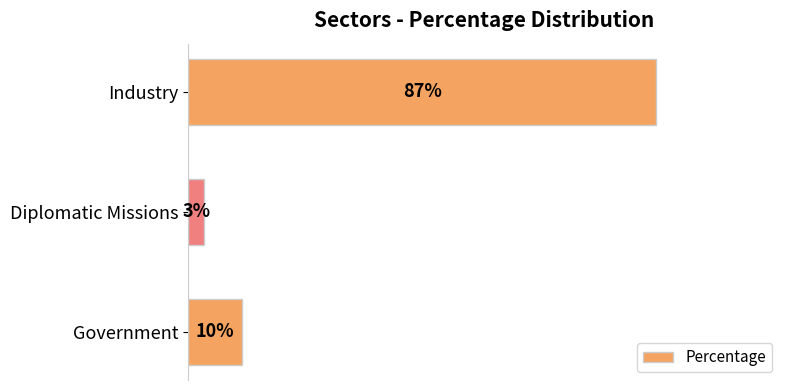

Between Industry and Government, which is larger?

Industry